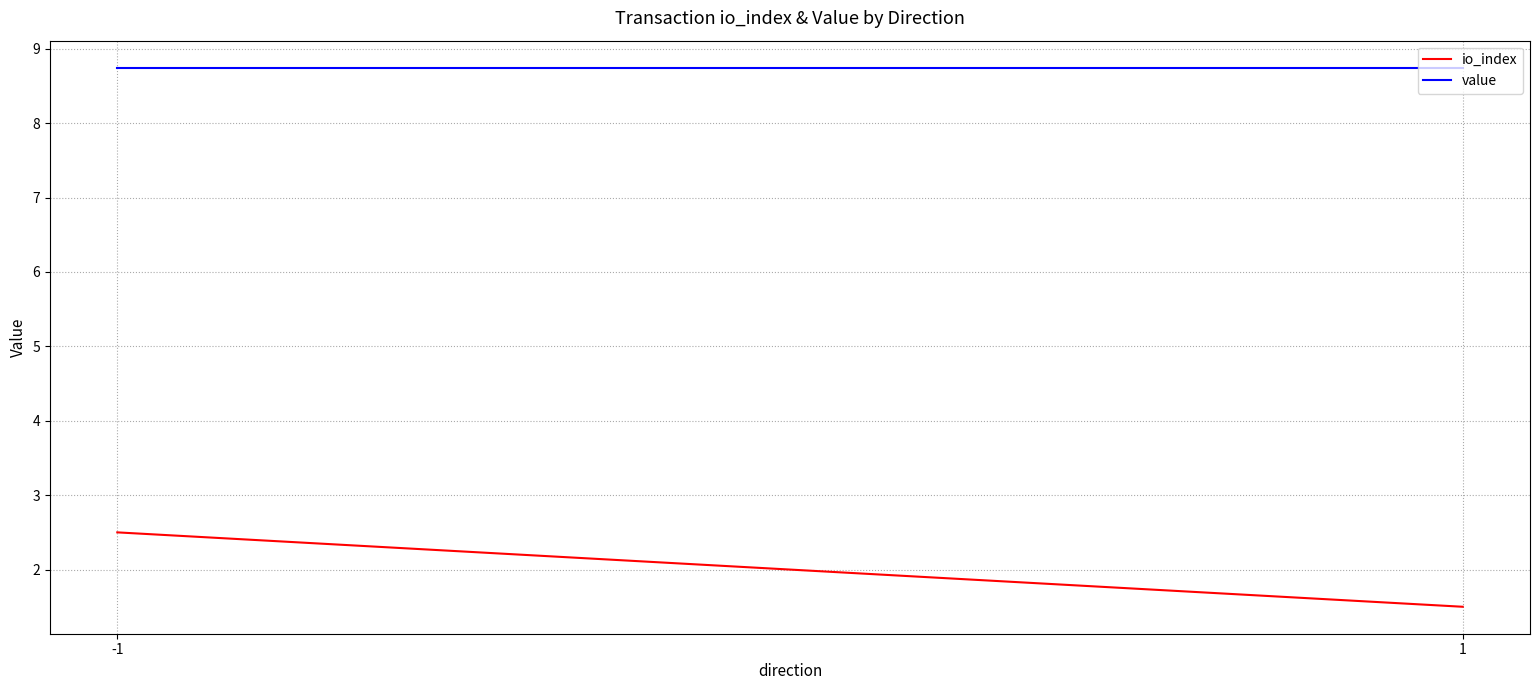

Does the chart display data point markers on the line(s)?

No